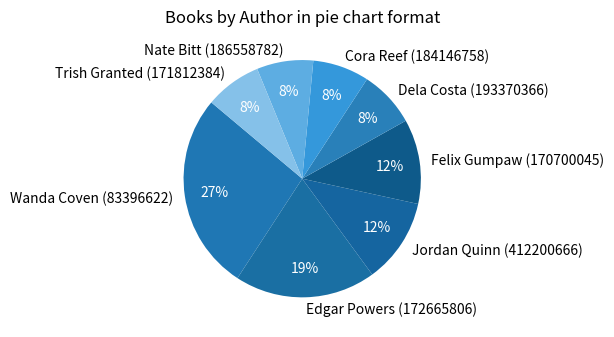

How many segments does this pie chart have?

8